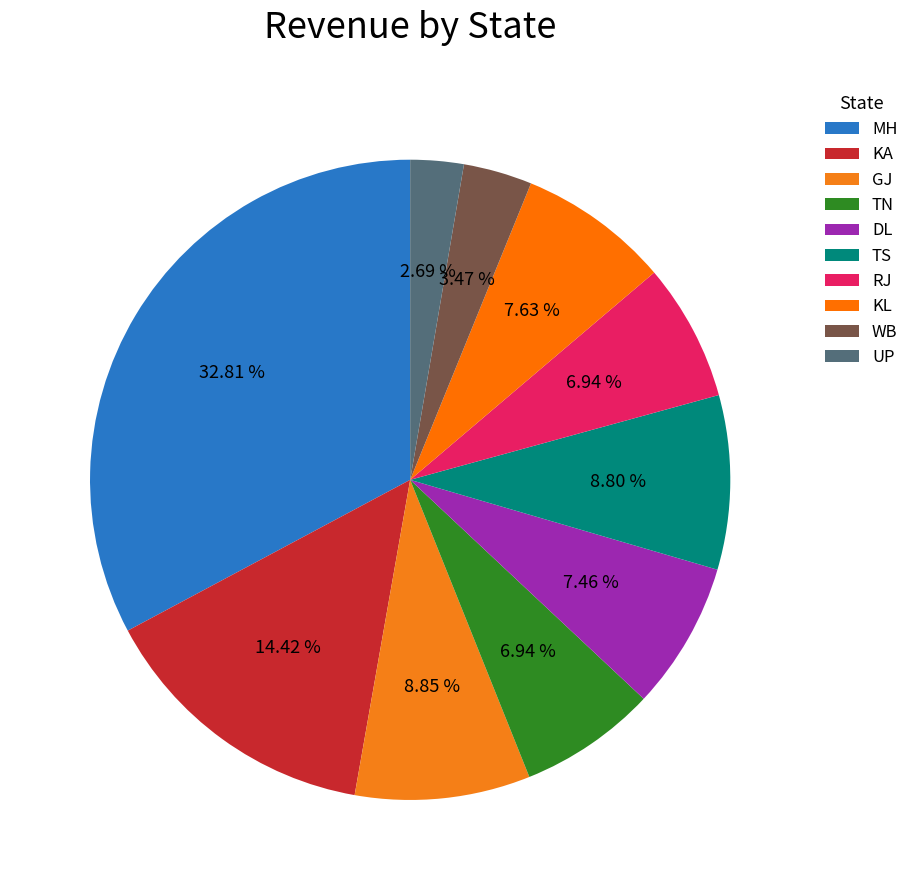

True or false: WB accounts for 3% of the total.

True